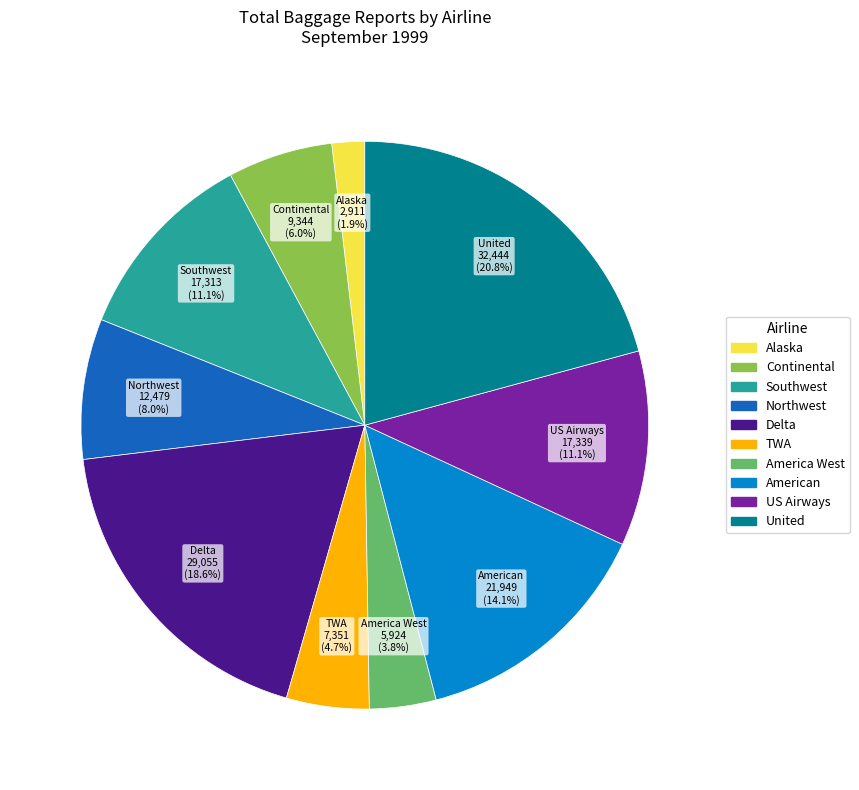

Which slice is the largest?

United